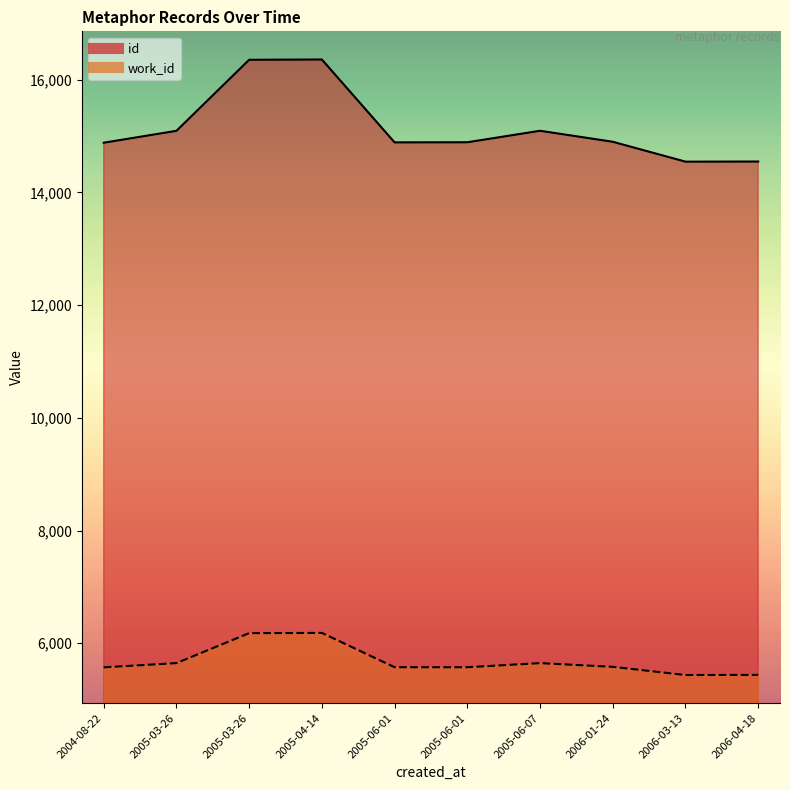

Does the chart have visible grid lines?

No